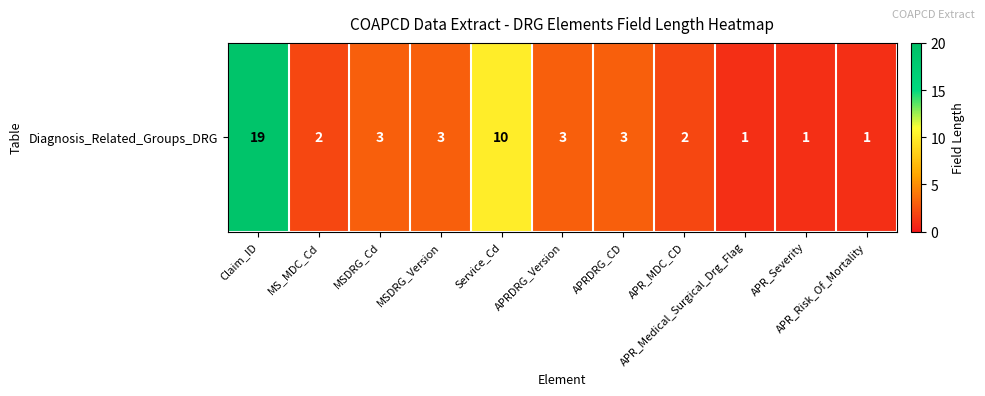

Rank the categories by value from lowest to highest.

APR_Medical_Surgical_Drg_Flag, APR_Severity, APR_Risk_Of_Mortality, MS_MDC_Cd, APR_MDC_CD, MSDRG_Cd, MSDRG_Version, APRDRG_Version, APRDRG_CD, Service_Cd, Claim_ID